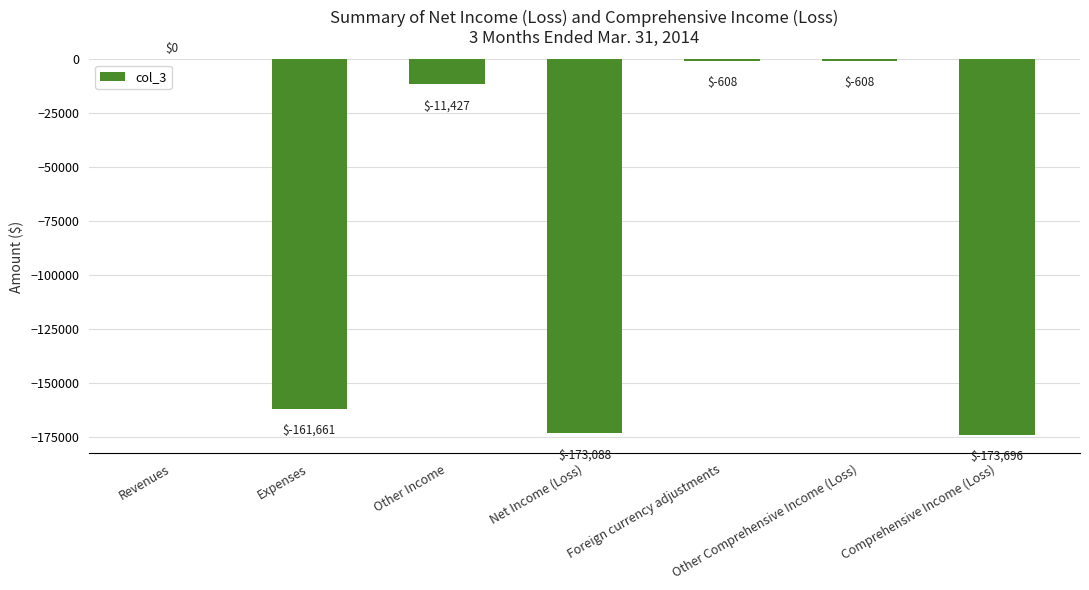

Which category has the highest value across all series?

Revenues